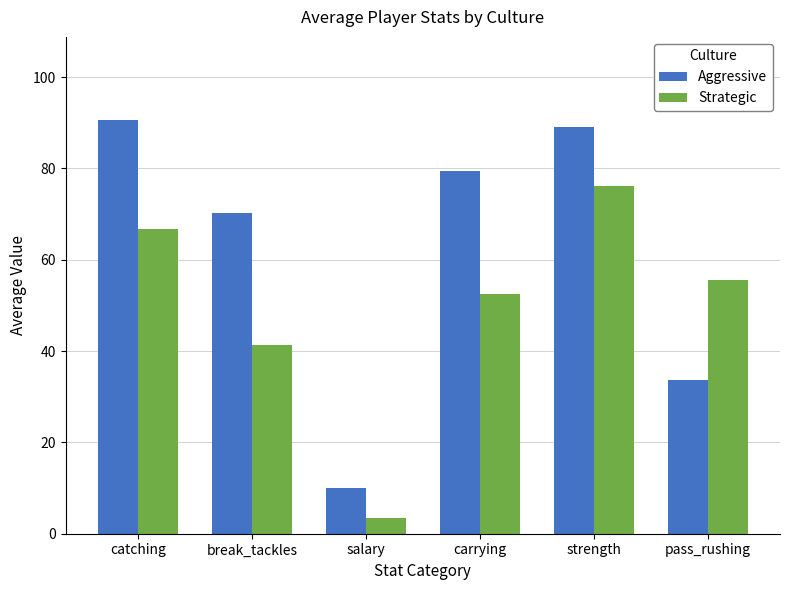

True or false: Strategic has a value of 32.1 at catching.

False